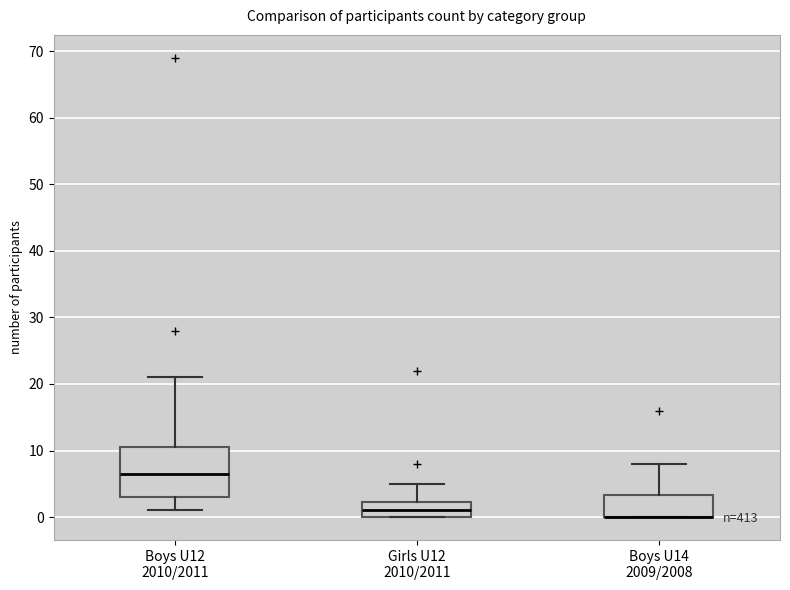

Which box is the tallest, from its lower edge to its upper edge?

Boys U12 2010/2011